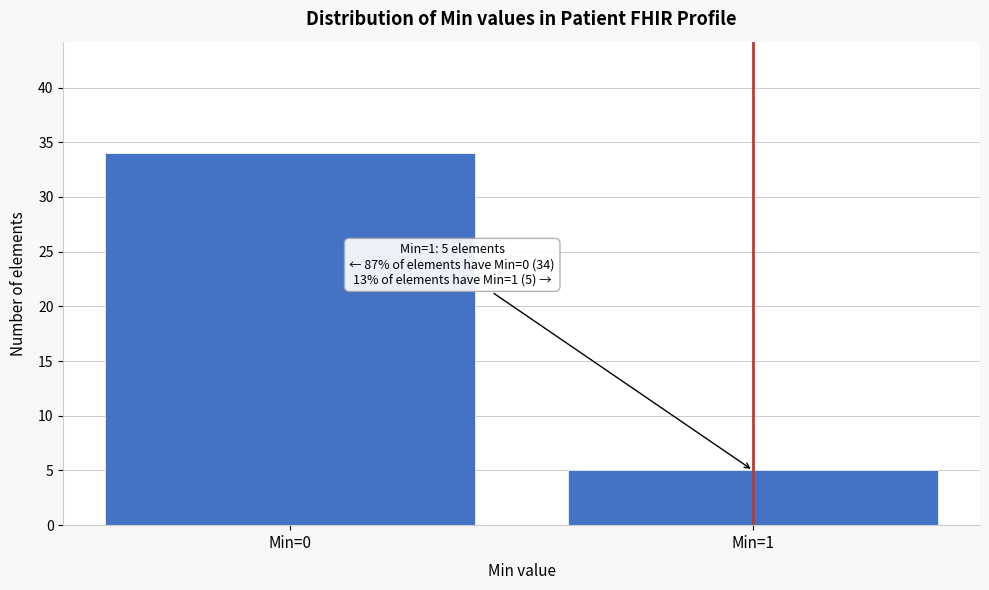

Reading left to right, what are all the values shown in this chart?

34	5